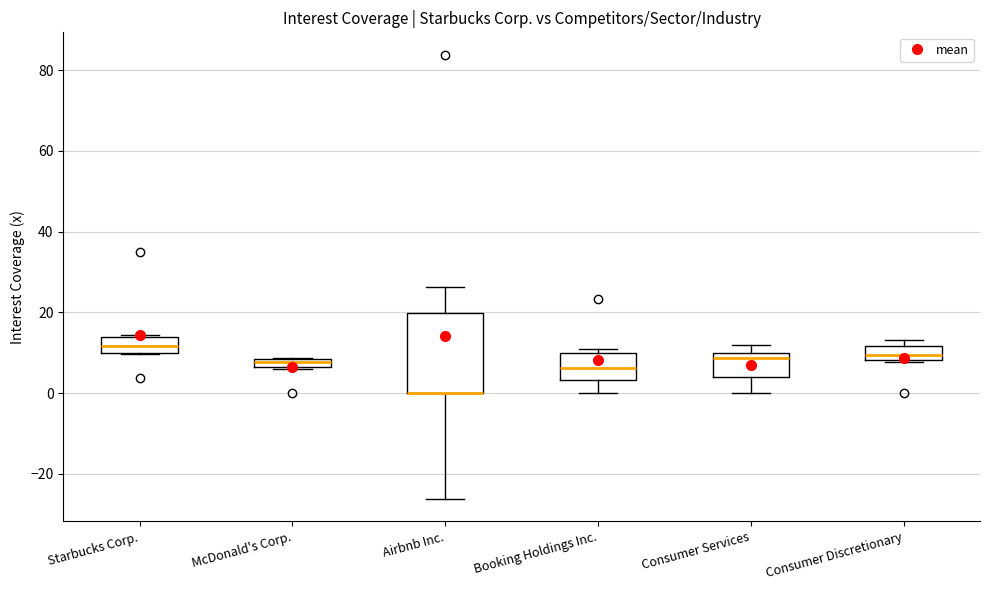

Where does the lower whisker of the box for Airbnb Inc. end on the y-axis? The values are not printed on the chart, so give them approximately, as read against the axis.

-26